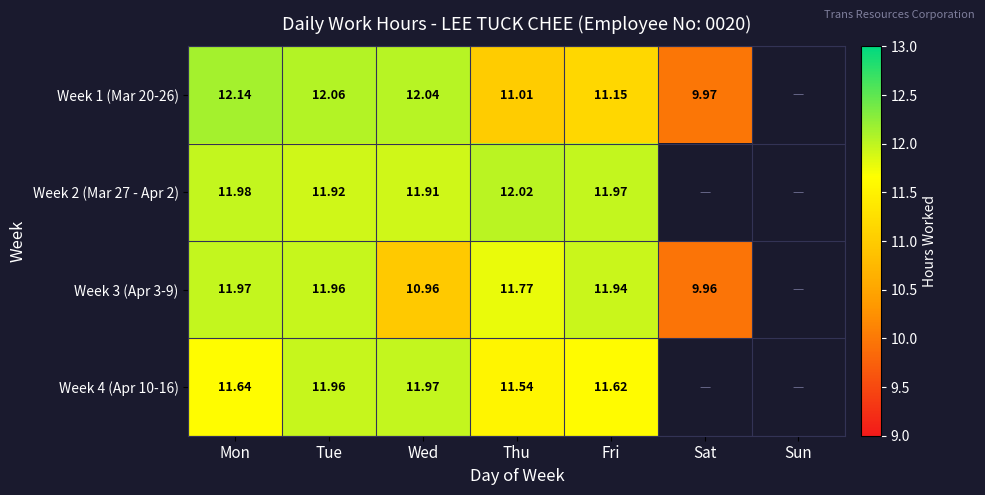

What is the difference between the maximum and minimum values in the Week 4 (Apr 10-16) series?

0.4